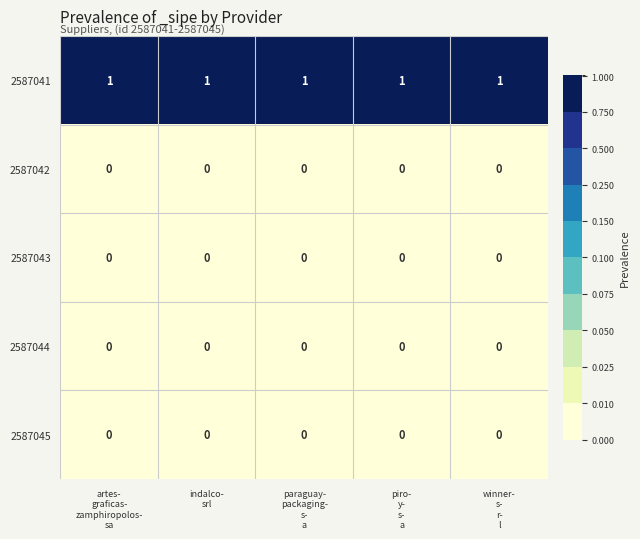

Which series has the largest total across all categories?

2587041